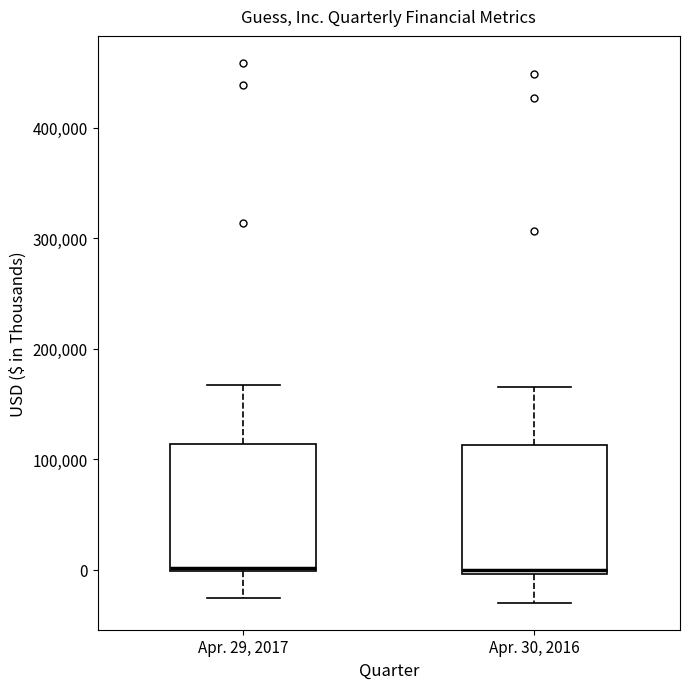

Where is the upper edge of the box for Apr. 29, 2017 on the y-axis? The values are not printed on the chart, so give them approximately, as read against the axis.

110000